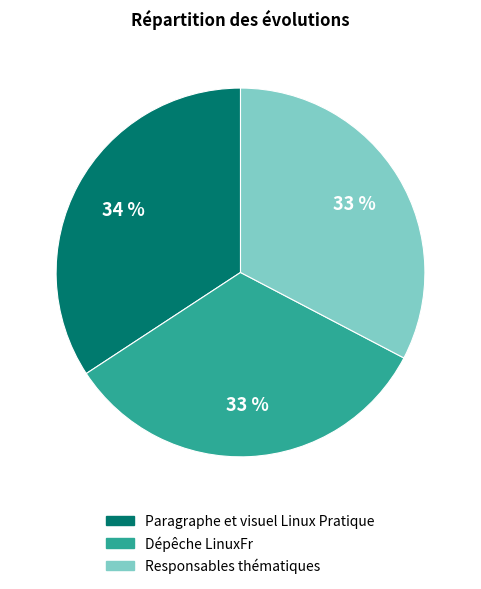

Is it true that Paragraphe et visuel Linux Pratique is 45% of the pie?

False